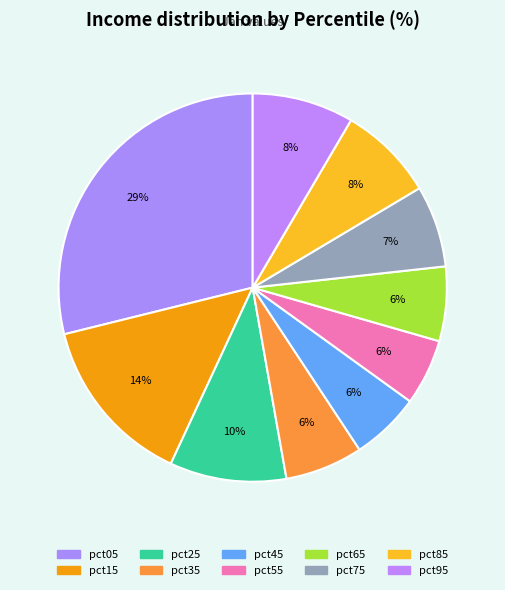

Rank the categories by value from highest to lowest.

pct05, pct15, pct25, pct95, pct85, pct75, pct35, pct65, pct45, pct55